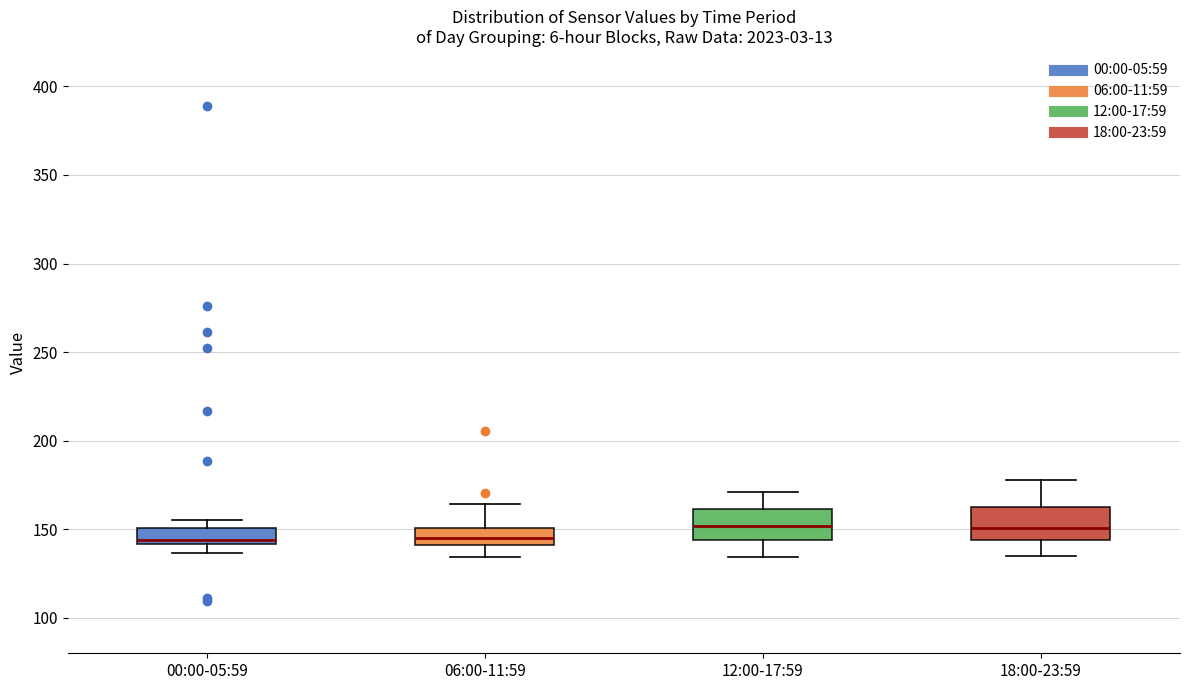

Reading left to right, read every box against the y-axis: the position of its median line, the range the box covers, and the ends of its whiskers. The values are not printed on the chart, so give them approximately, as read against the axis.

00:00-05:59: median 145, box 140 to 150, whiskers 135 to 155
06:00-11:59: median 145, box 140 to 150, whiskers 135 to 165
12:00-17:59: median 150, box 145 to 160, whiskers 135 to 170
18:00-23:59: median 150, box 145 to 165, whiskers 135 to 180